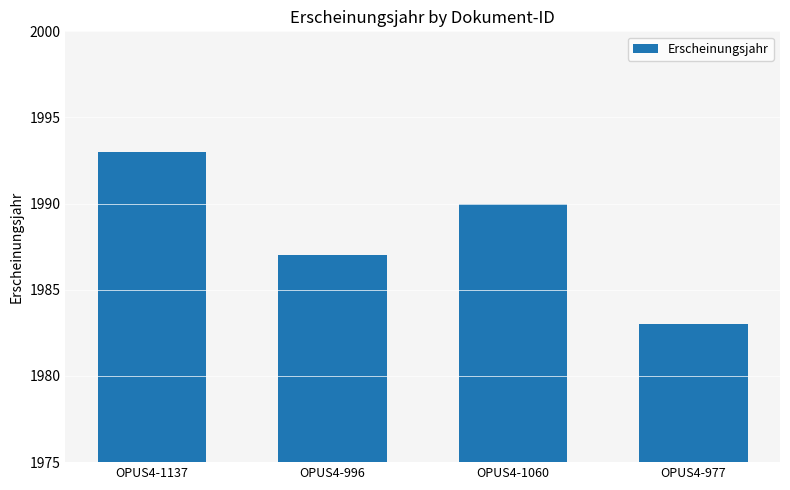

Reading left to right, what are all the values shown in this chart?

1993	1987	1990	1983